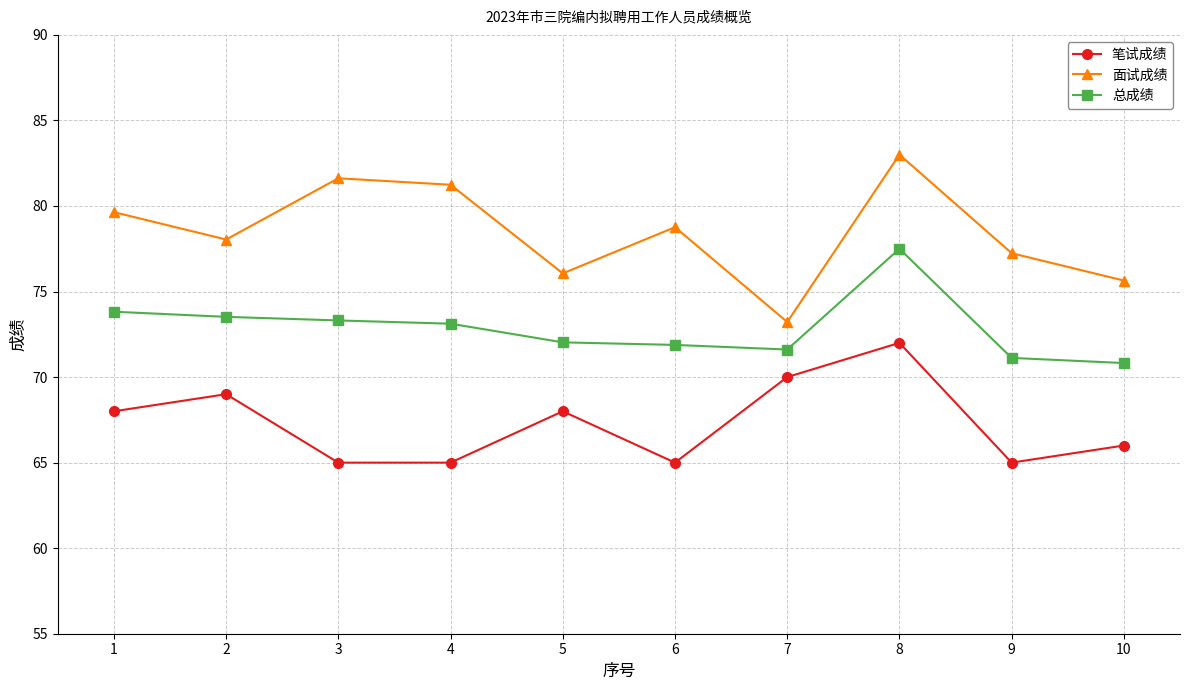

How many lines are shown in the chart?

3